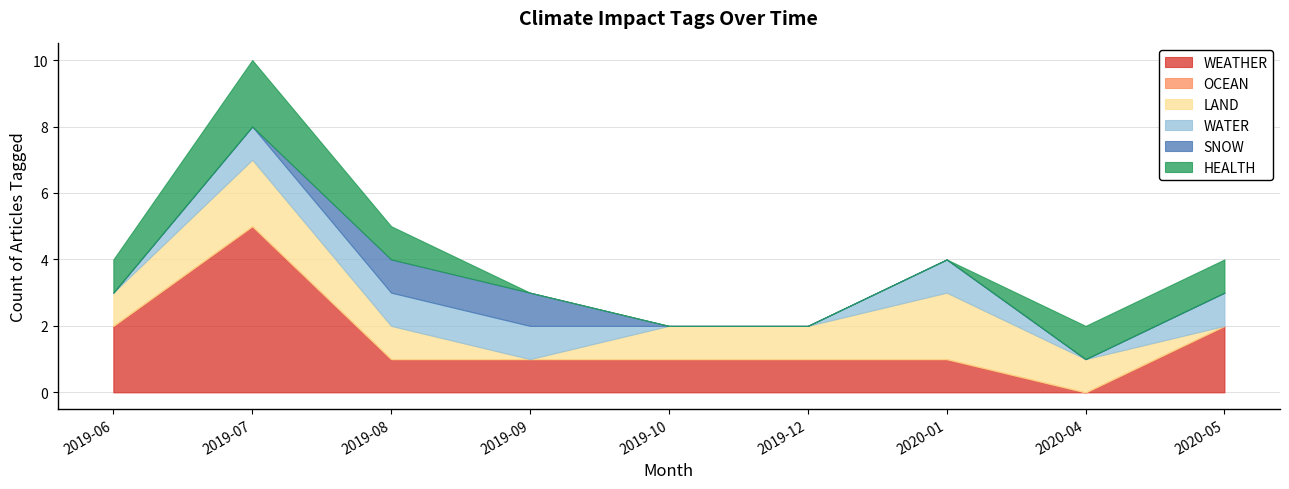

Between 2020-05 and 2020-04, which is larger?

2020-05